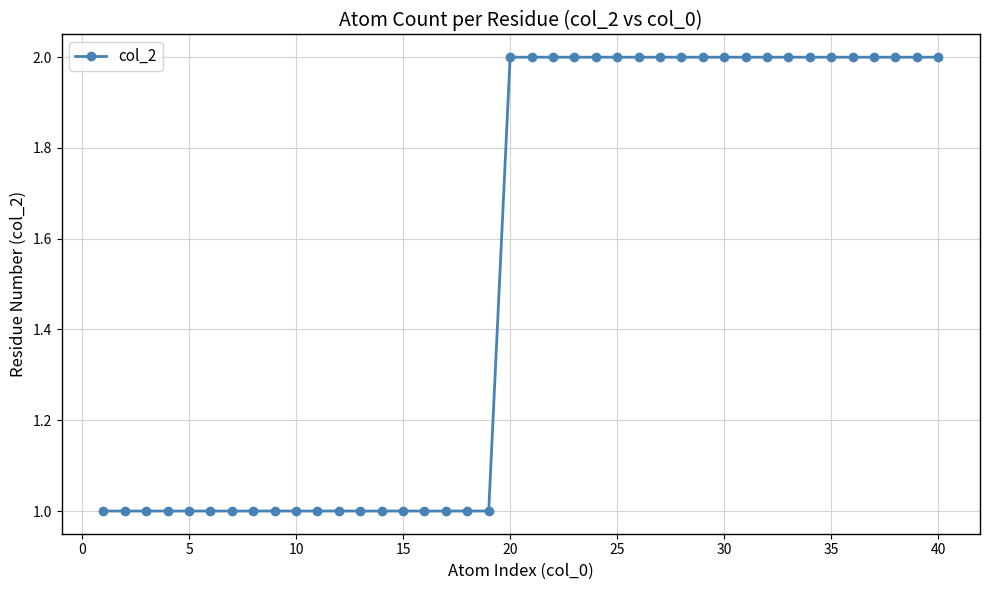

What is the value of the 37th point from the left?

2